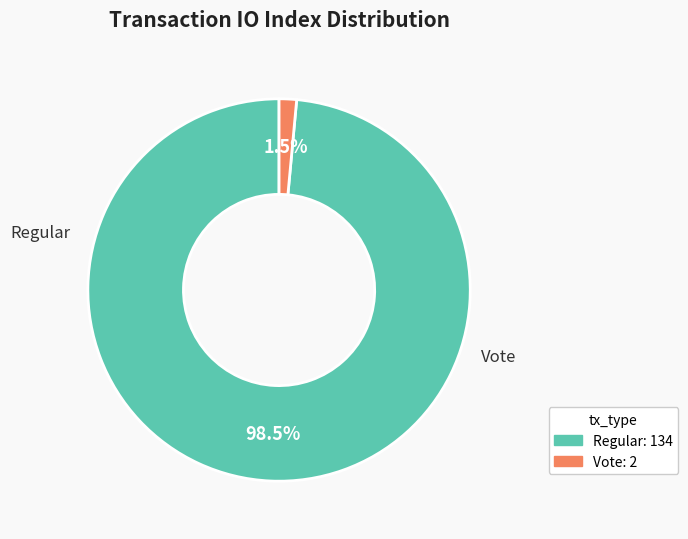

What portion of the pie excludes Regular?

1.5%